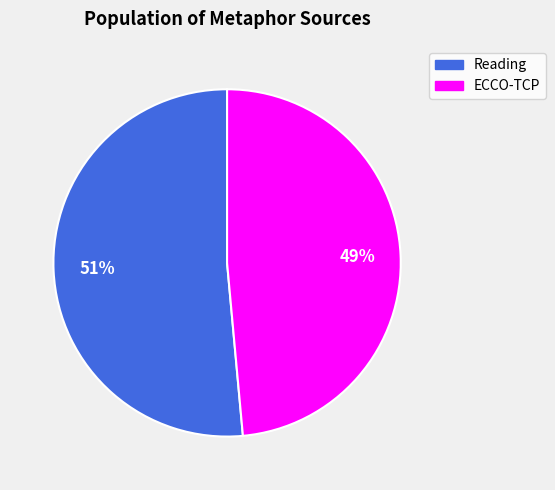

What is the smallest slice in the pie chart?

ECCO-TCP